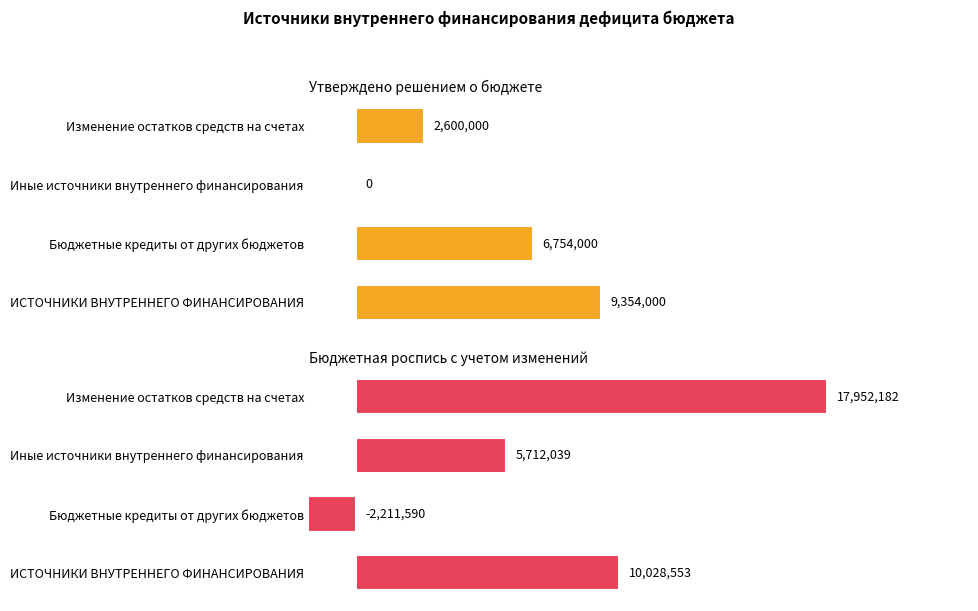

How many values in the Бюджетная роспись с учетом изменений series are below 10028553?

2